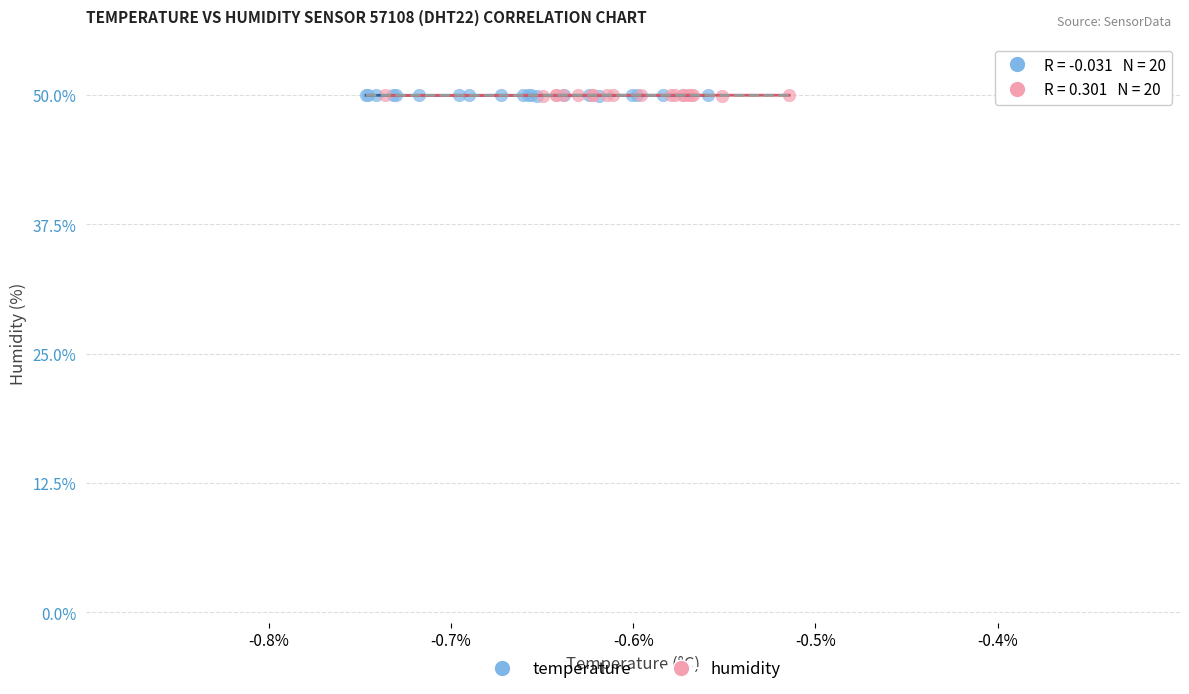

What are all the series names shown in the legend?

temperature, humidity